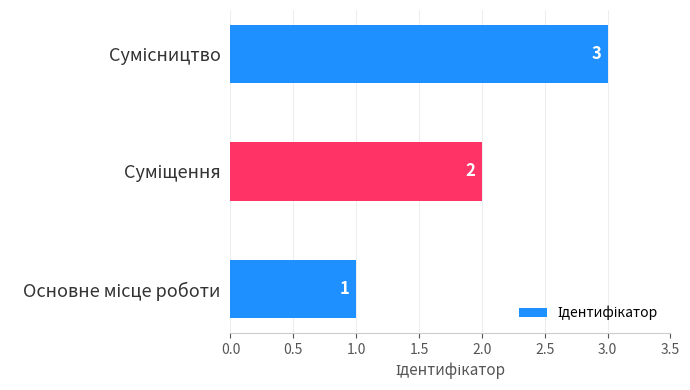

What is the greatest value displayed?

3